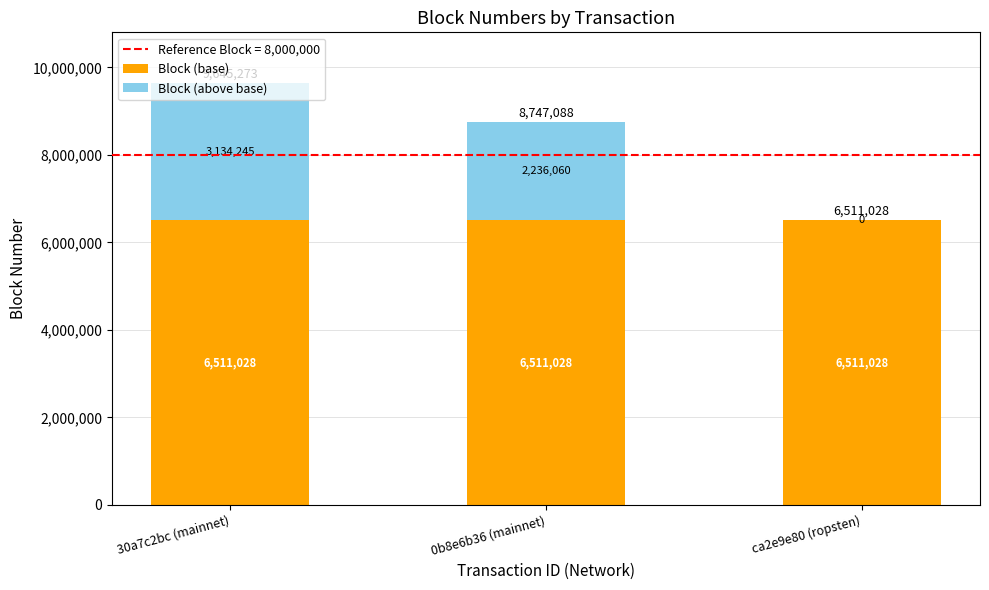

True or false: Block (base) has a value of 6511028 at 0b8e6b36 (mainnet).

True